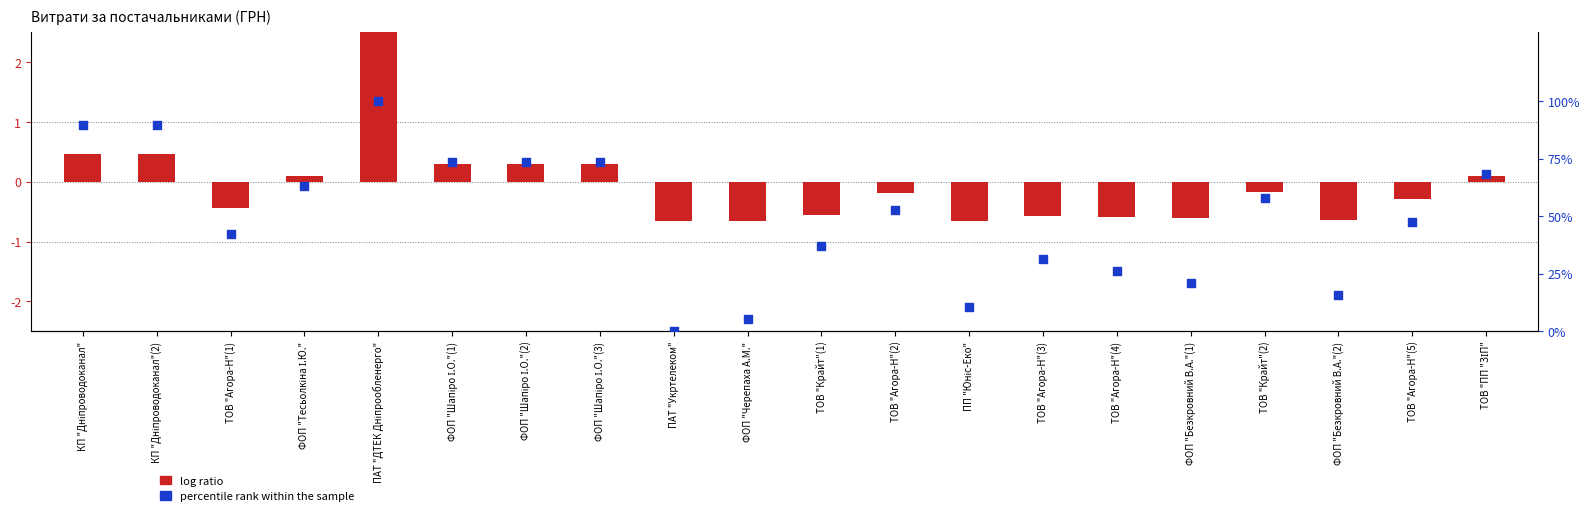

At how many categories does at least one series exceed 6?

18